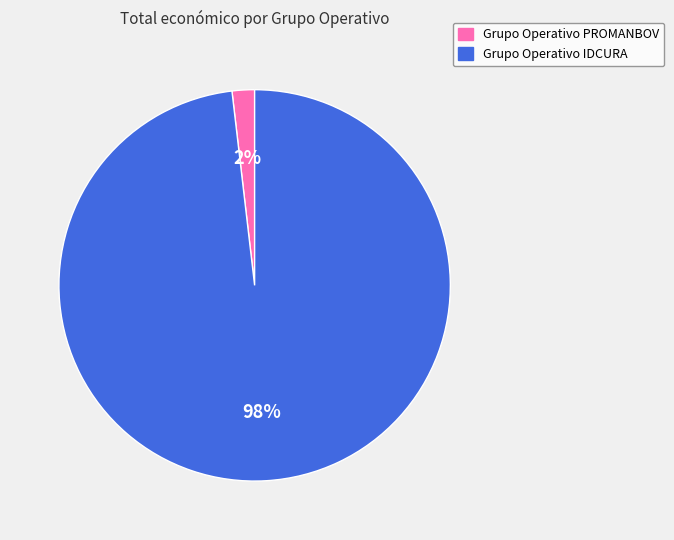

What is the largest slice in the pie chart?

Grupo Operativo IDCURA